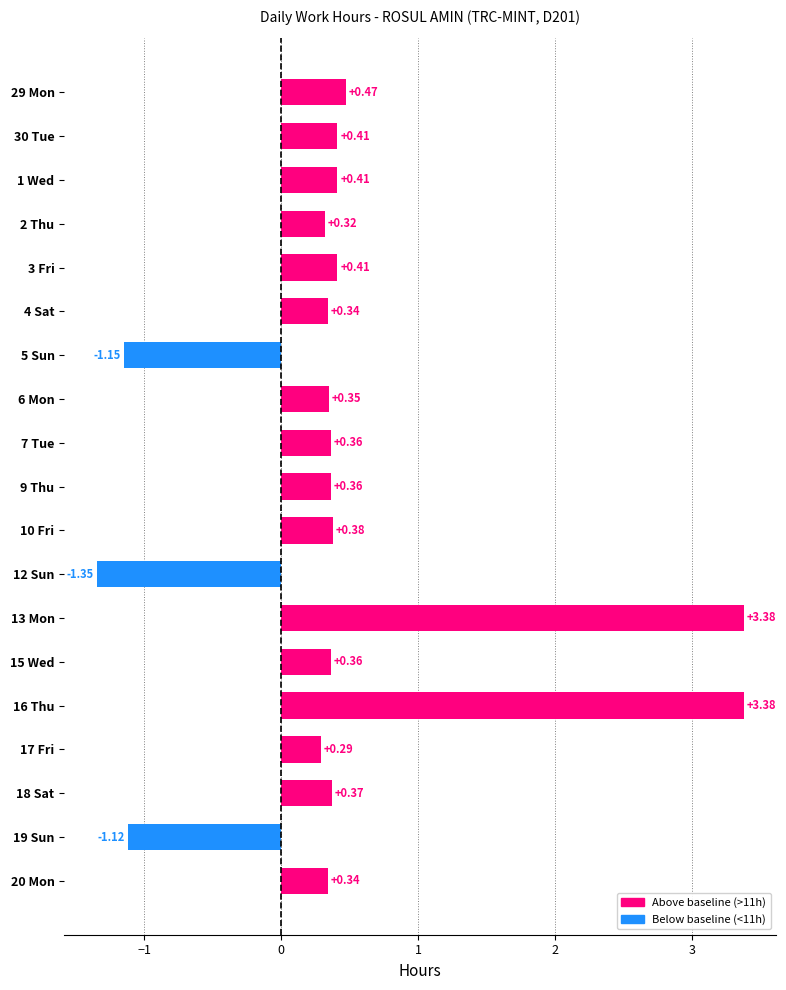

Between 7 Tue and 5 Sun, which is larger?

7 Tue